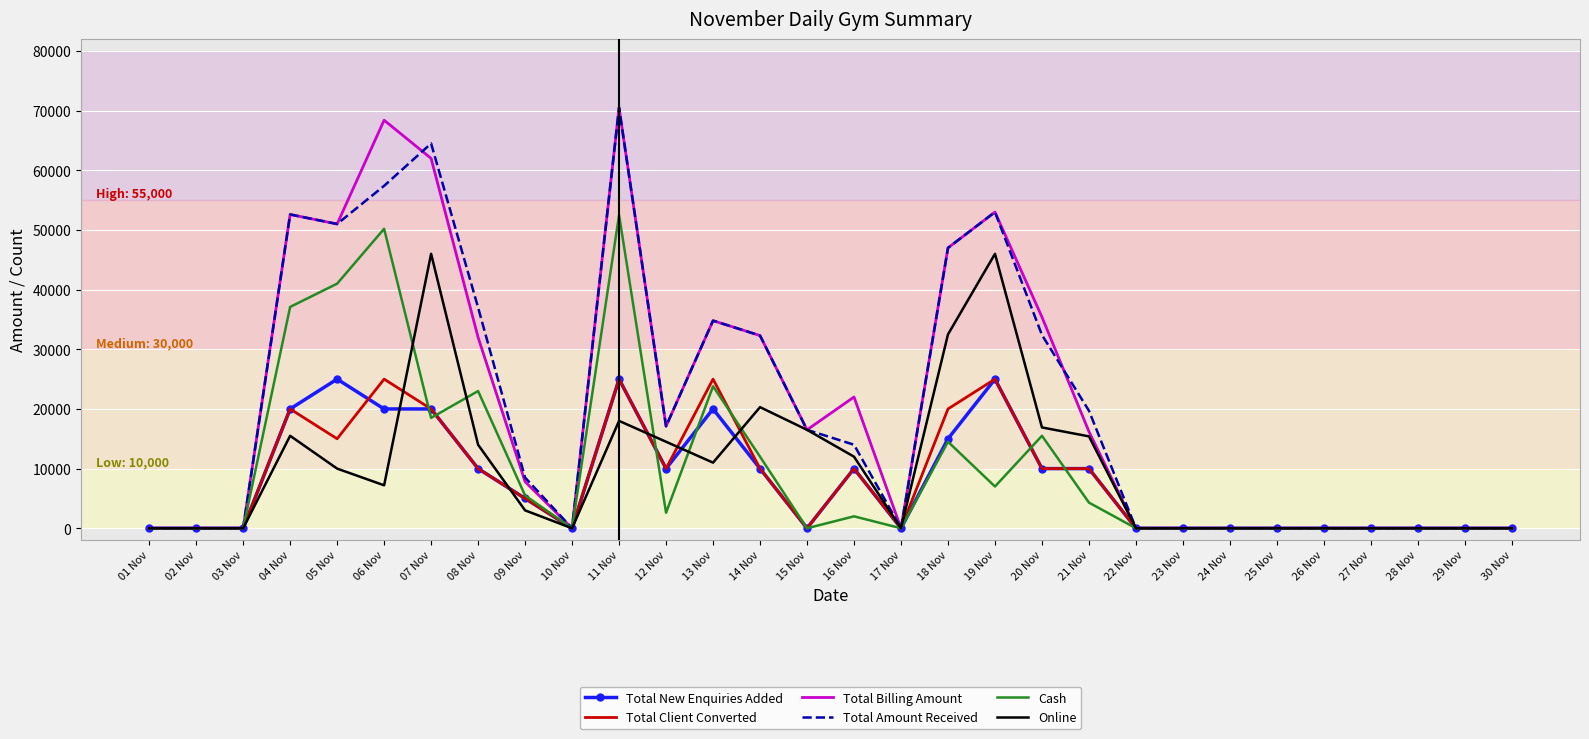

Which label corresponds to the largest value in the chart?

11 Nov